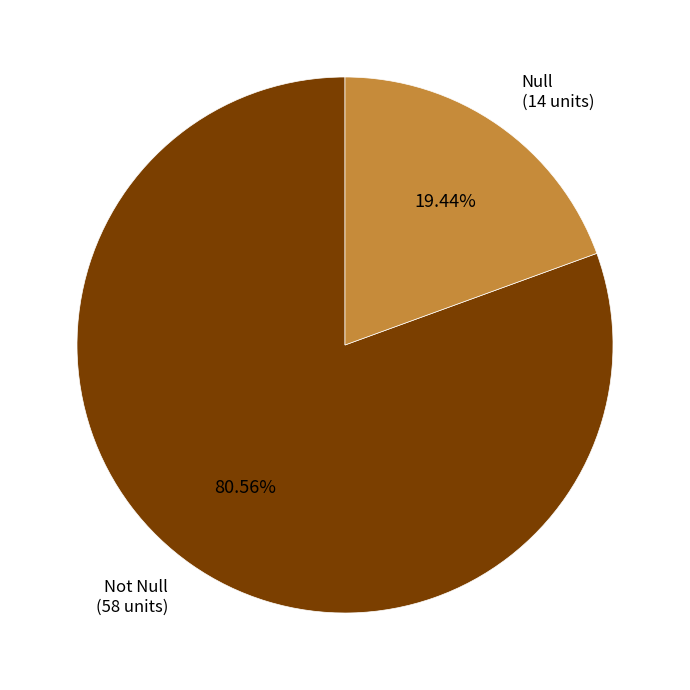

How many slices are in this pie chart?

2